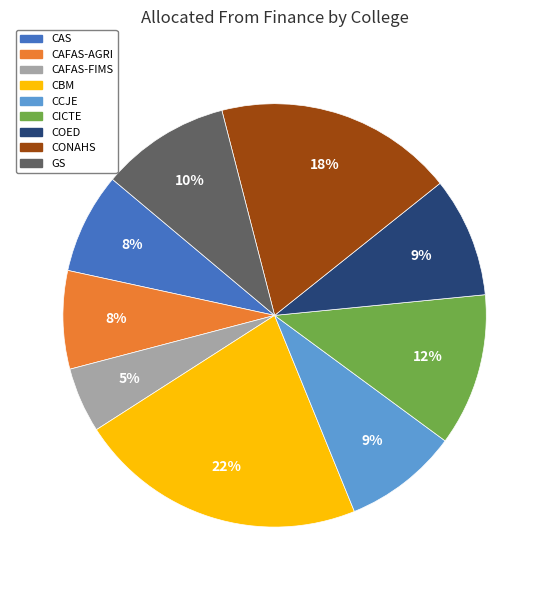

Approximately how many times larger is the value at GS compared to CICTE?

0.8